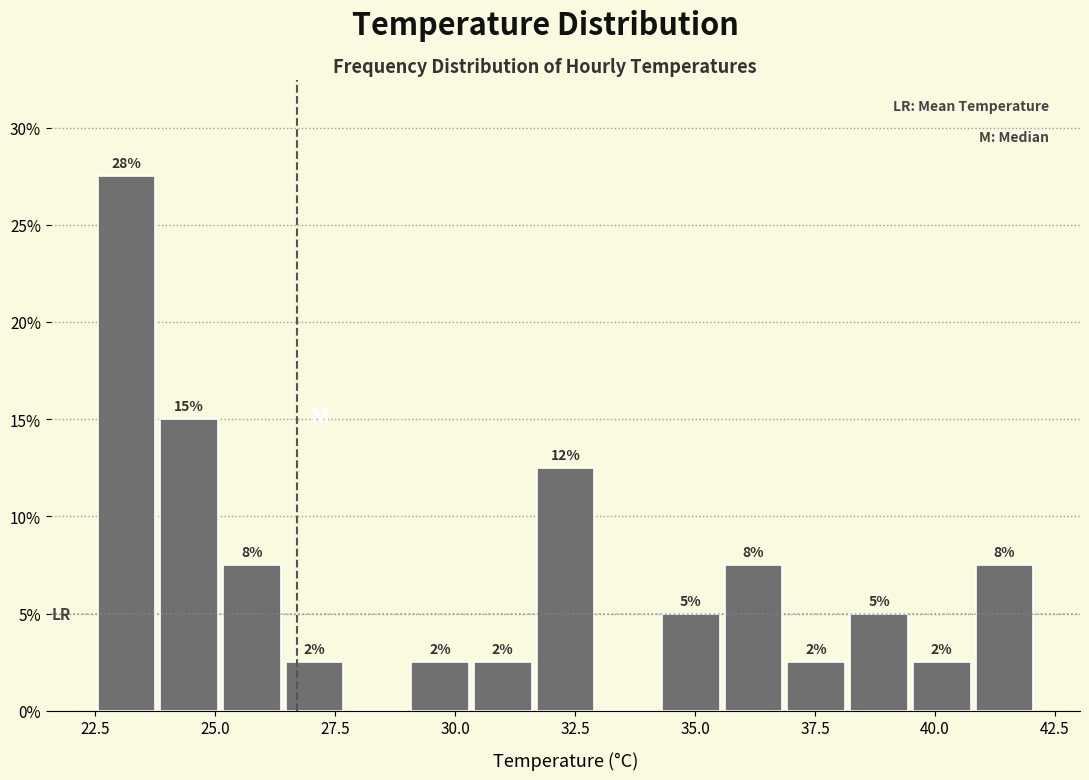

Around what value on the x-axis is the tallest bar? Give the approximate position of its centre, as read against the axis.

23.0